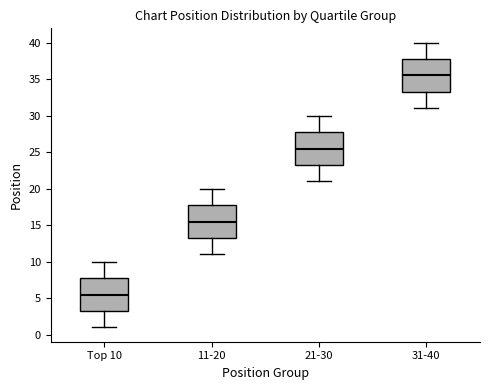

Reading left to right, read every box against the y-axis: the position of its median line, the range the box covers, and the ends of its whiskers. The values are not printed on the chart, so give them approximately, as read against the axis.

Top 10: median 5.5, box 3.5 to 8.0, whiskers 1.0 to 10.0
11-20: median 15.5, box 13.5 to 18.0, whiskers 11.0 to 20.0
21-30: median 25.5, box 23.5 to 28.0, whiskers 21.0 to 30.0
31-40: median 35.5, box 33.5 to 38.0, whiskers 31.0 to 40.0